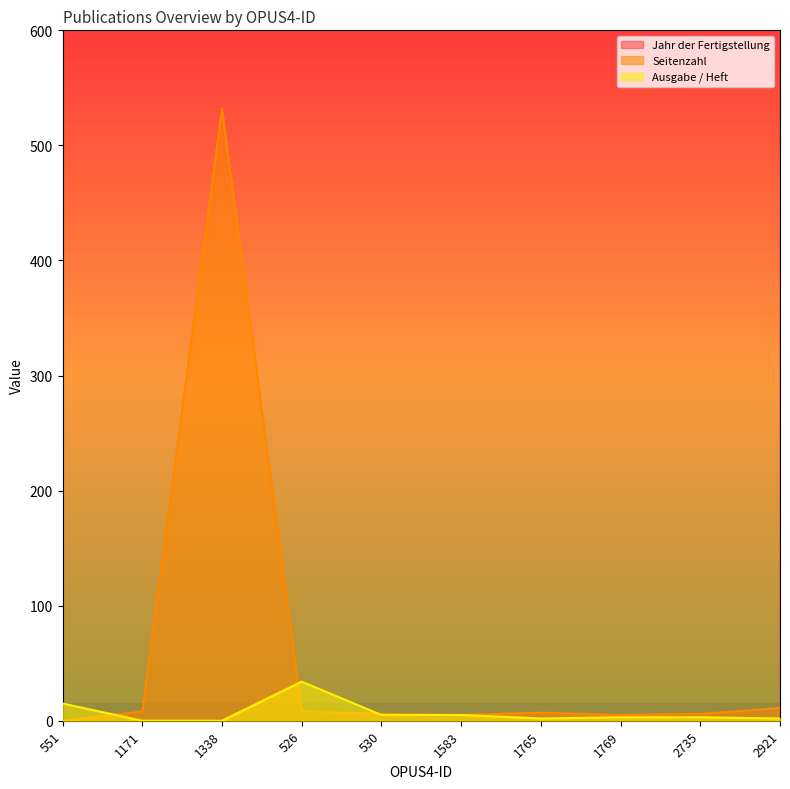

True or false: Seitenzahl and Jahr der Fertigstellung intersect in this chart.

False